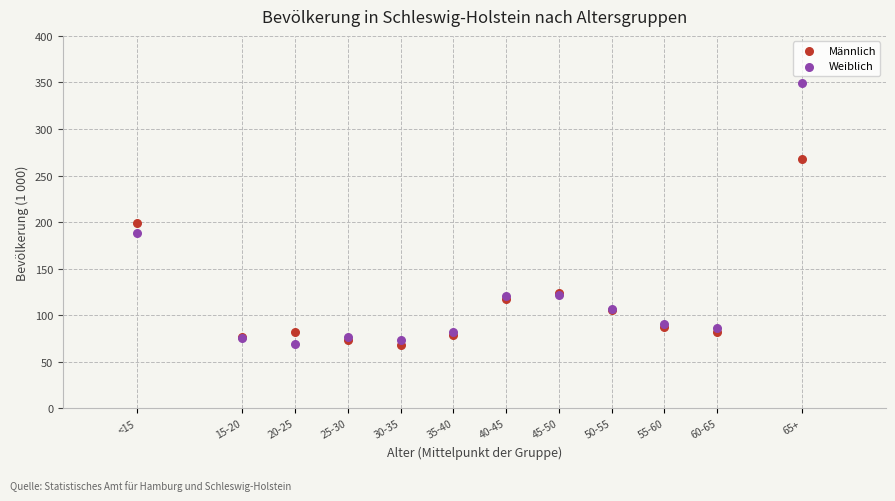

Which series has the largest Y range (max minus min)?

Weiblich